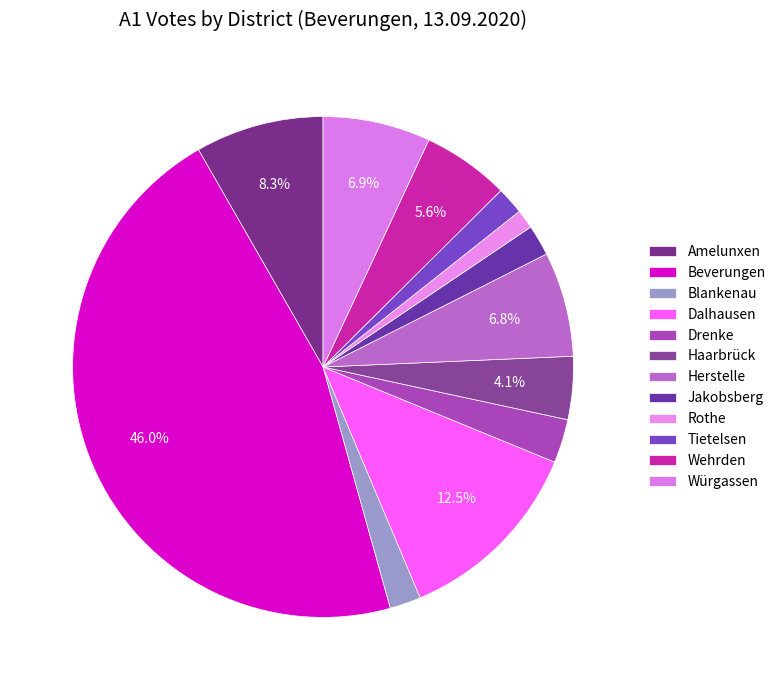

How many slices are in this pie chart?

12